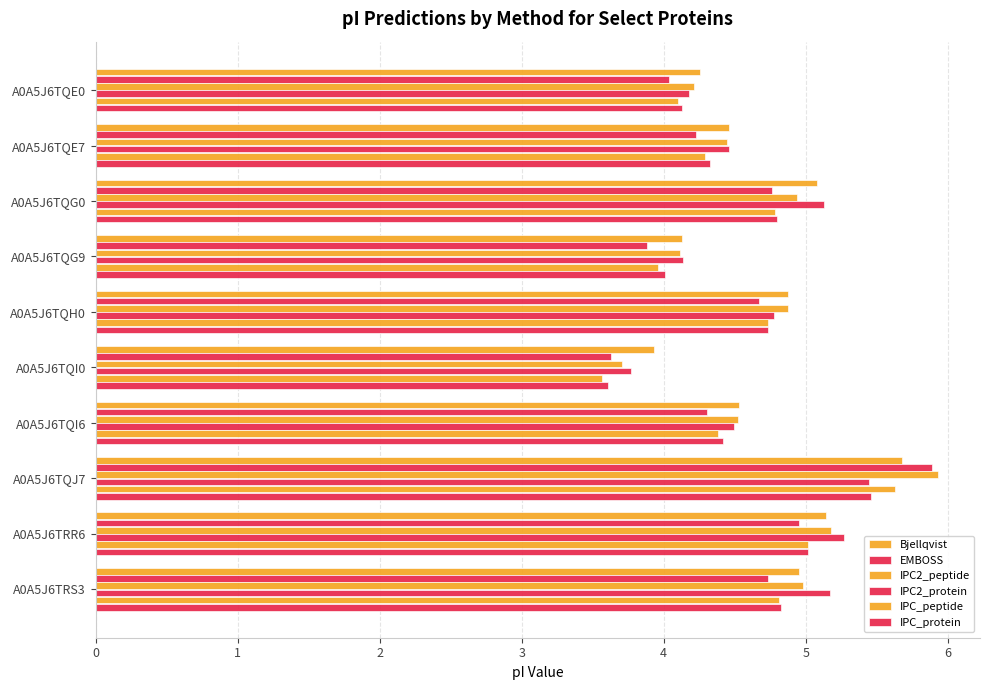

How many values in the IPC2_peptide series exceed 4?

9